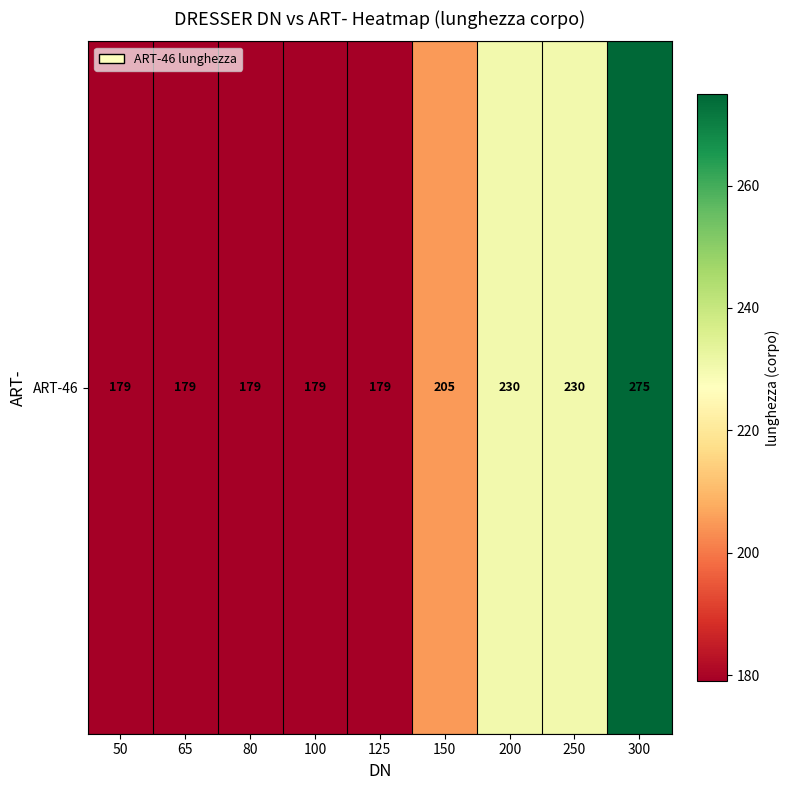

Which category has the lowest value across all series?

50